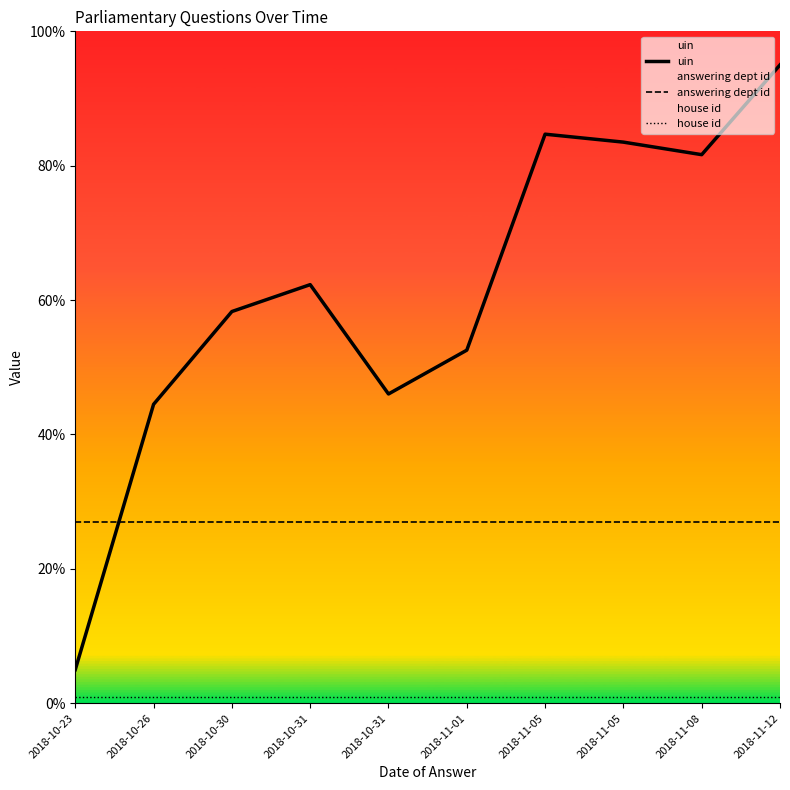

True or false: house id has more than 2 interior local peaks.

False